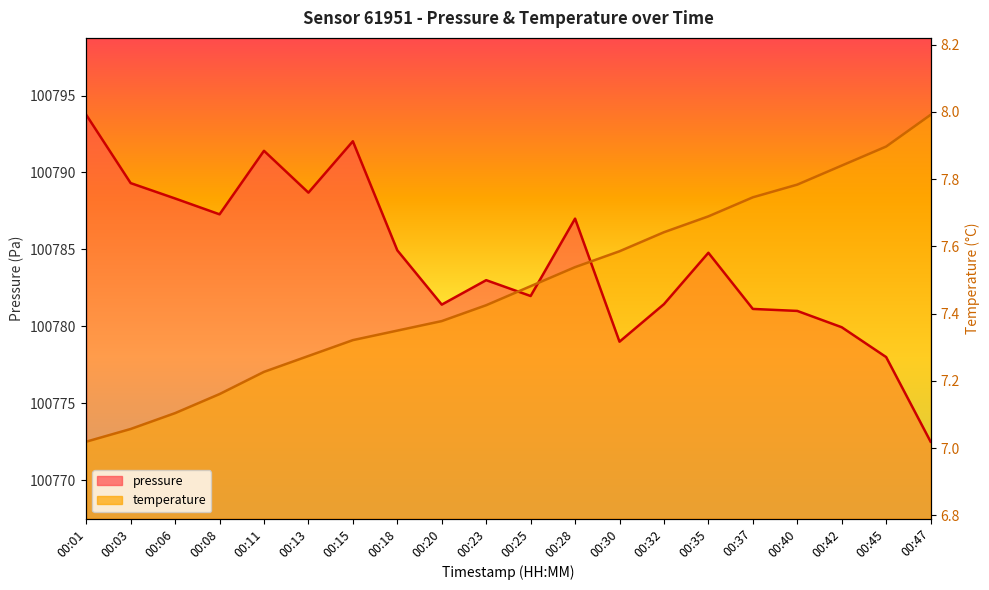

At which category is the sum across all series the highest?

00:35